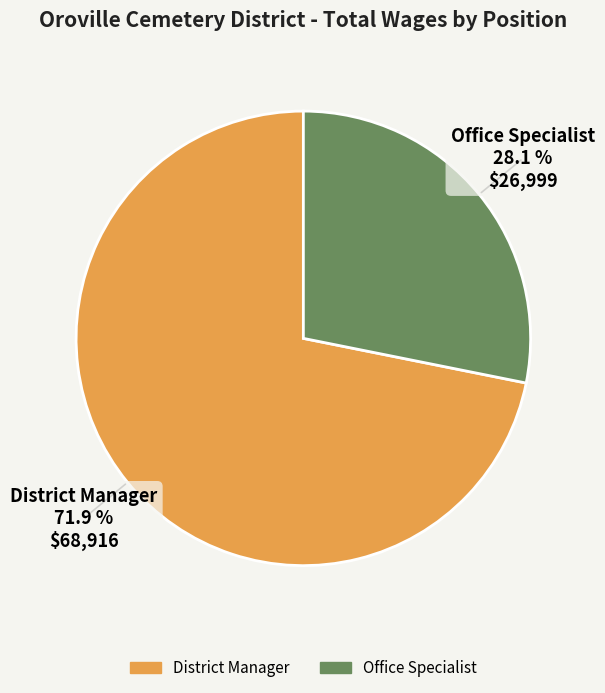

Which slice is the largest?

District Manager